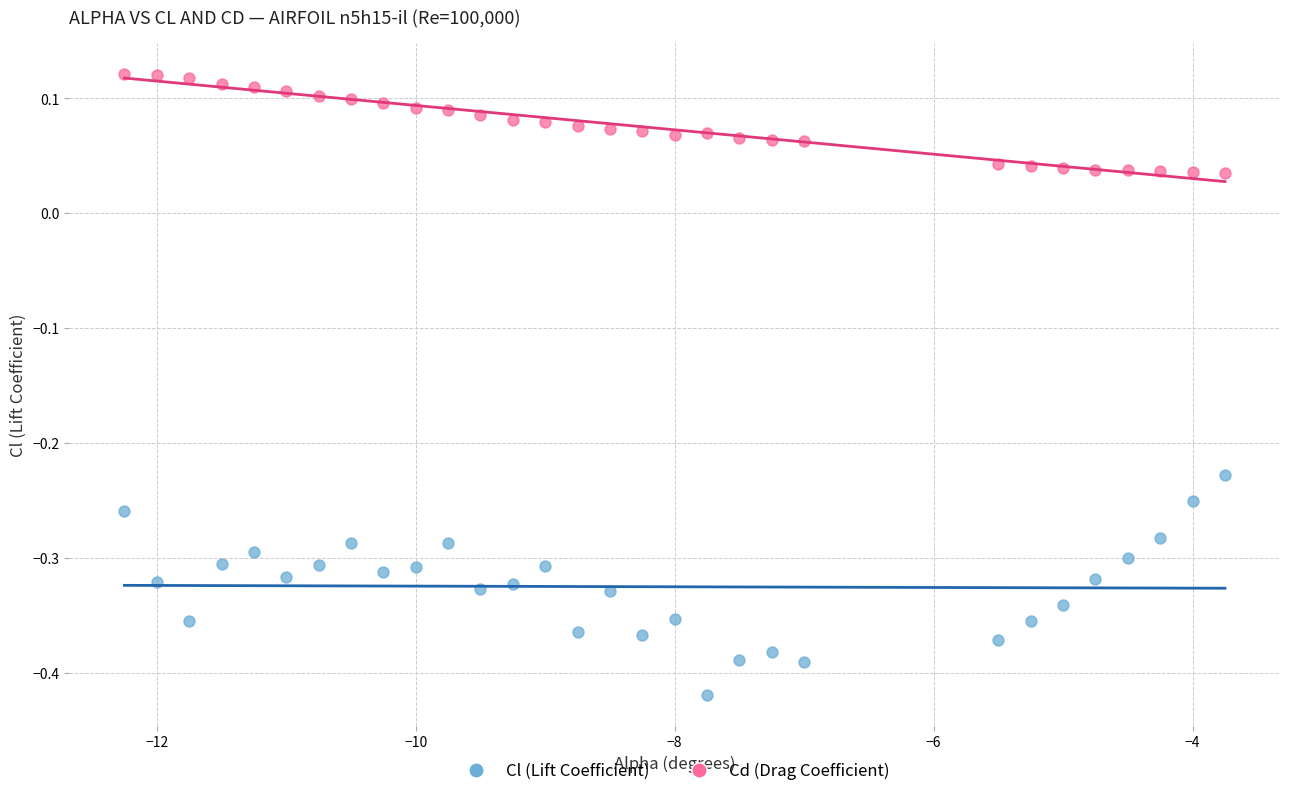

Which series contains the highest Y value?

Cd (Drag Coefficient)